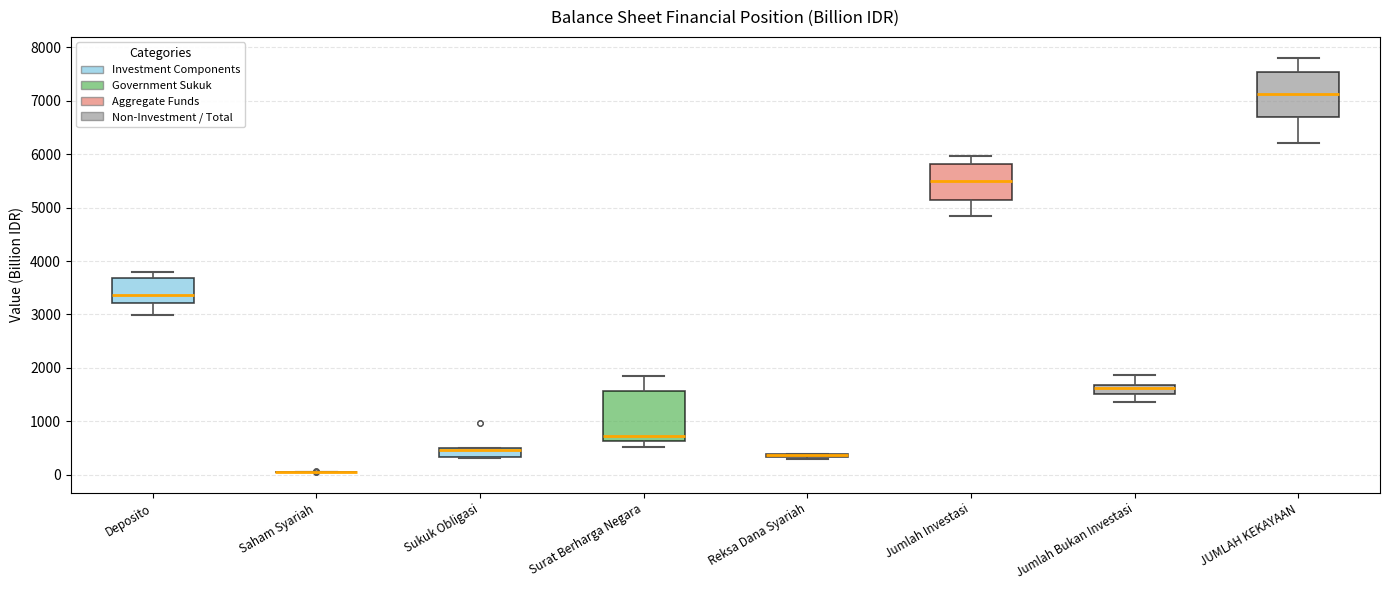

Where does the median line of the box for Deposito sit on the y-axis? The values are not printed on the chart, so give them approximately, as read against the axis.

3400